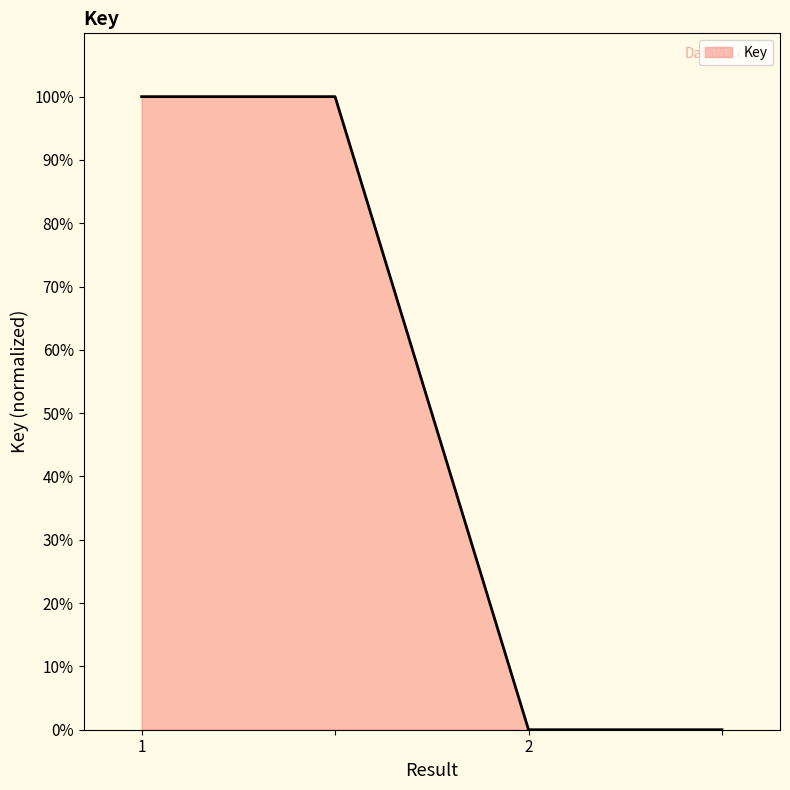

What is the difference between the second highest and second lowest values?

100